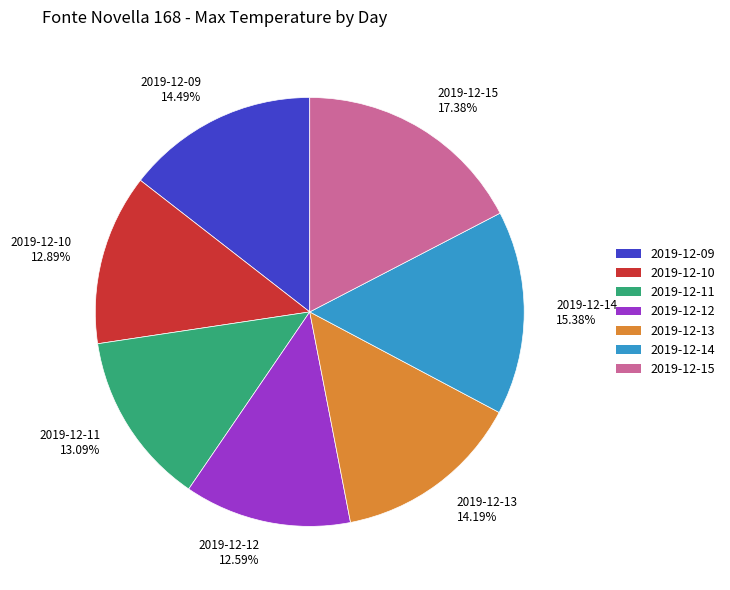

What is the ratio of the value at 2019-12-14 to the value at 2019-12-12?

1.2